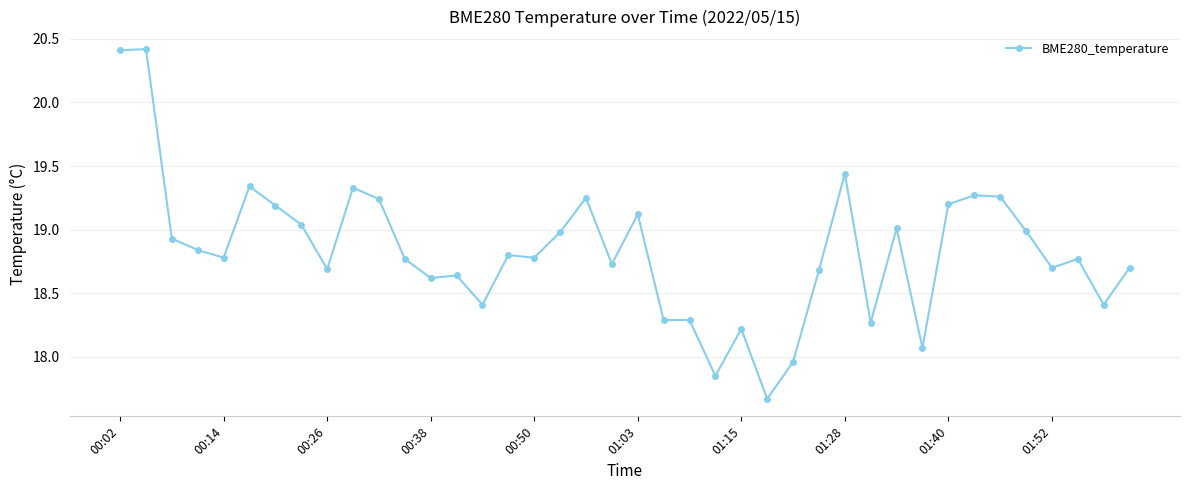

True or false: the data has more than 2 interior local peaks.

True